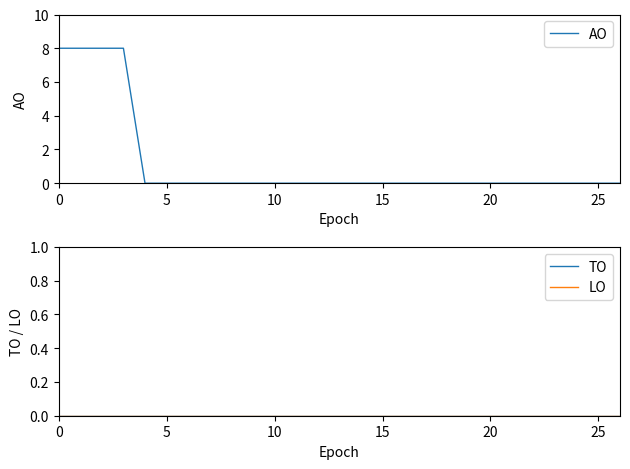

Rank the series by their maximum value, from lowest to highest.

TO, LO, AO